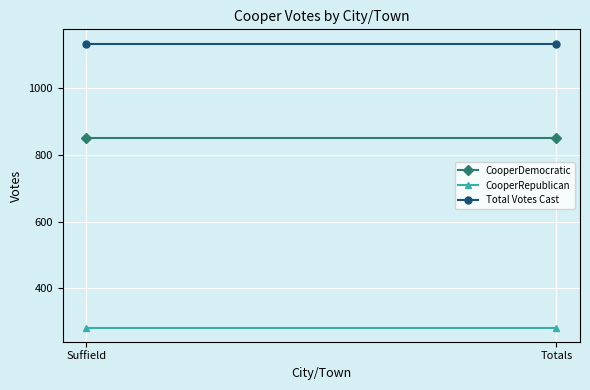

Which has a higher value, Suffield or Totals?

Suffield